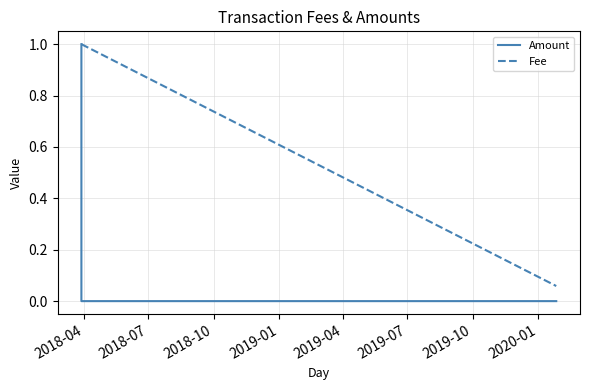

What is the sum of all Amount values?

1.0